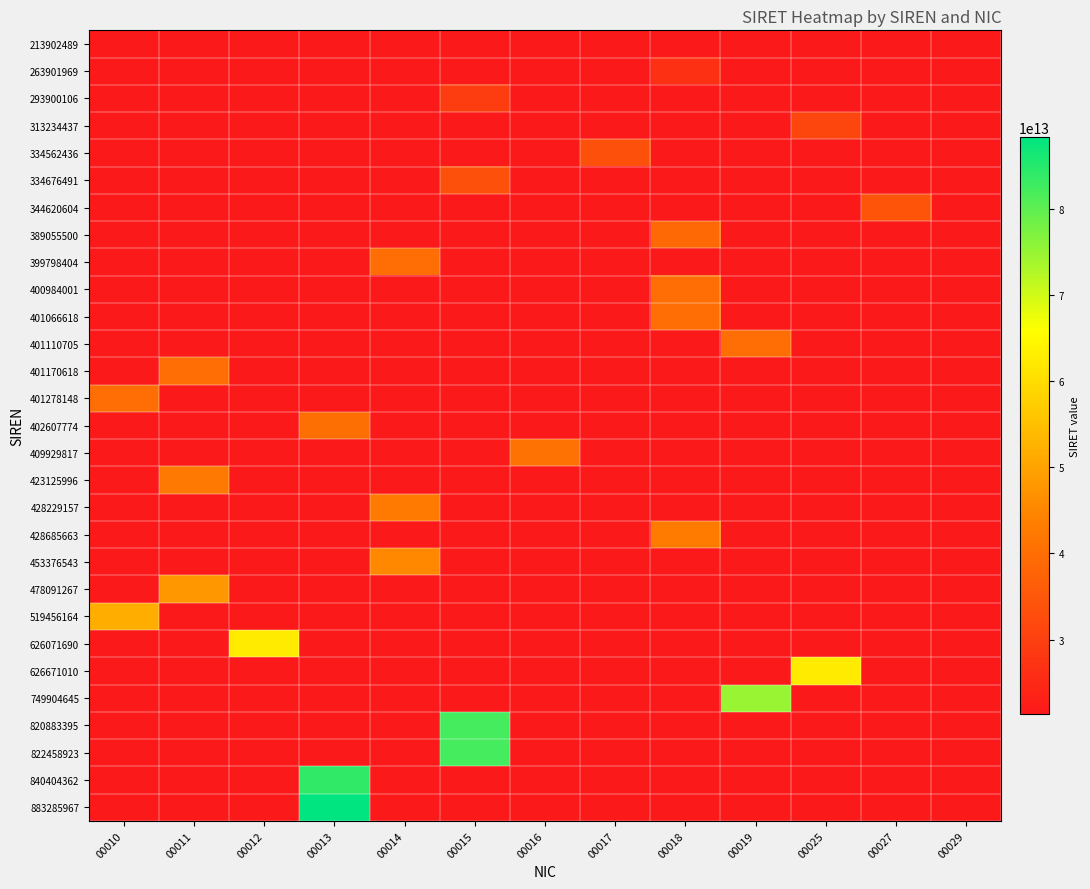

What is the maximum value shown in the chart?

88328596700013